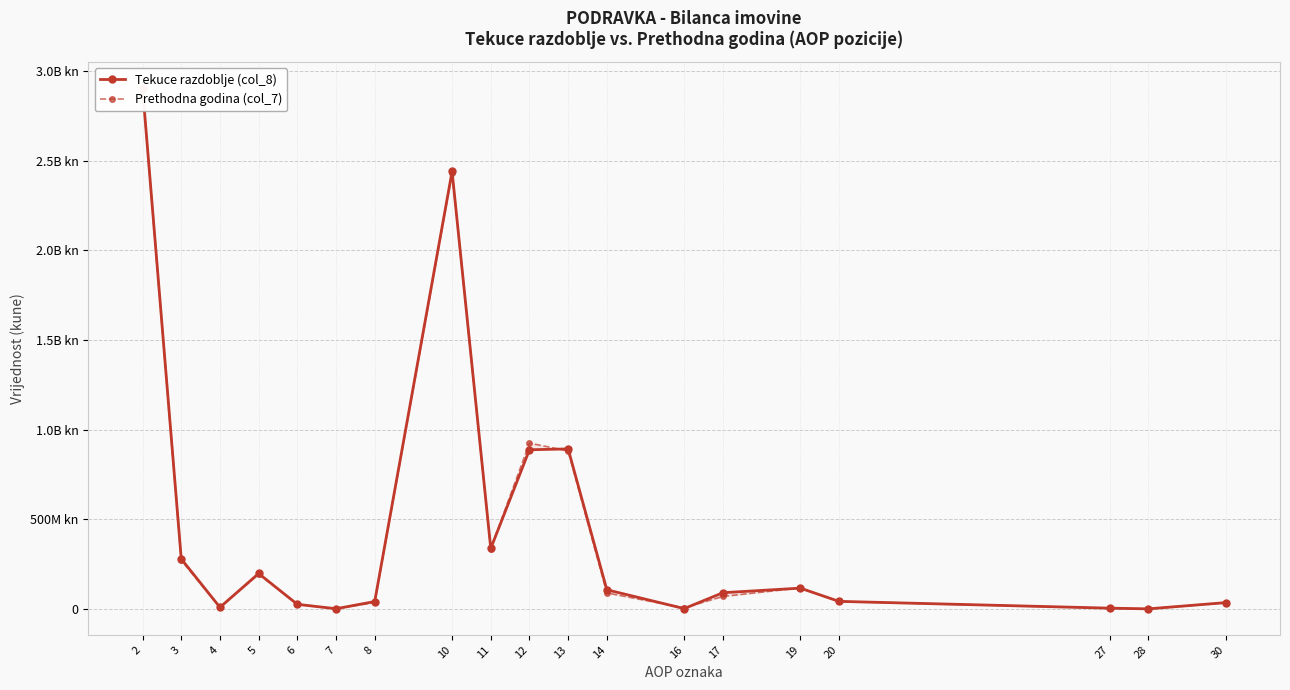

Is the value of Tekuce razdoblje (col_8) at 11 greater than the value of Prethodna godina (col_7) at 20?

Yes